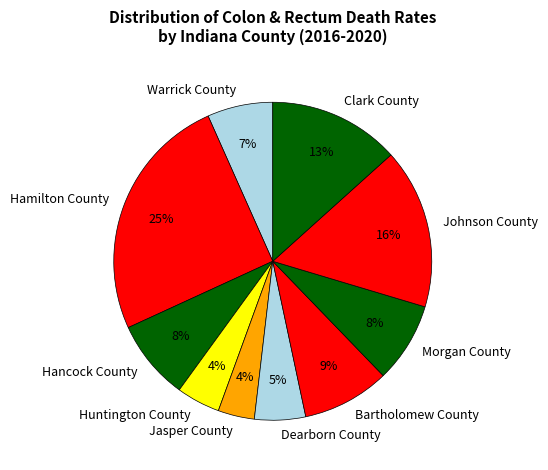

What is the ratio of the value at Hamilton County to the value at Clark County?

1.9